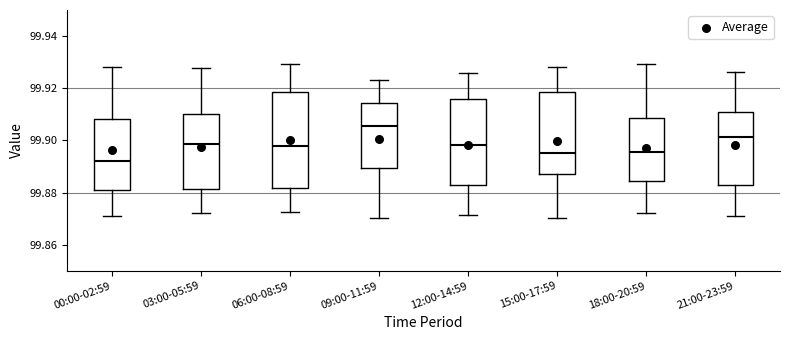

Reading left to right, read every box against the y-axis: the position of its median line, the range the box covers, and the ends of its whiskers. The values are not printed on the chart, so give them approximately, as read against the axis.

00:00-02:59: median 99.892, box 99.880 to 99.908, whiskers 99.872 to 99.928
03:00-05:59: median 99.898, box 99.882 to 99.910, whiskers 99.872 to 99.928
06:00-08:59: median 99.898, box 99.882 to 99.918, whiskers 99.872 to 99.930
09:00-11:59: median 99.906, box 99.890 to 99.914, whiskers 99.870 to 99.924
12:00-14:59: median 99.898, box 99.884 to 99.916, whiskers 99.872 to 99.926
15:00-17:59: median 99.896, box 99.888 to 99.918, whiskers 99.870 to 99.928
18:00-20:59: median 99.896, box 99.884 to 99.908, whiskers 99.872 to 99.930
21:00-23:59: median 99.902, box 99.882 to 99.910, whiskers 99.870 to 99.926